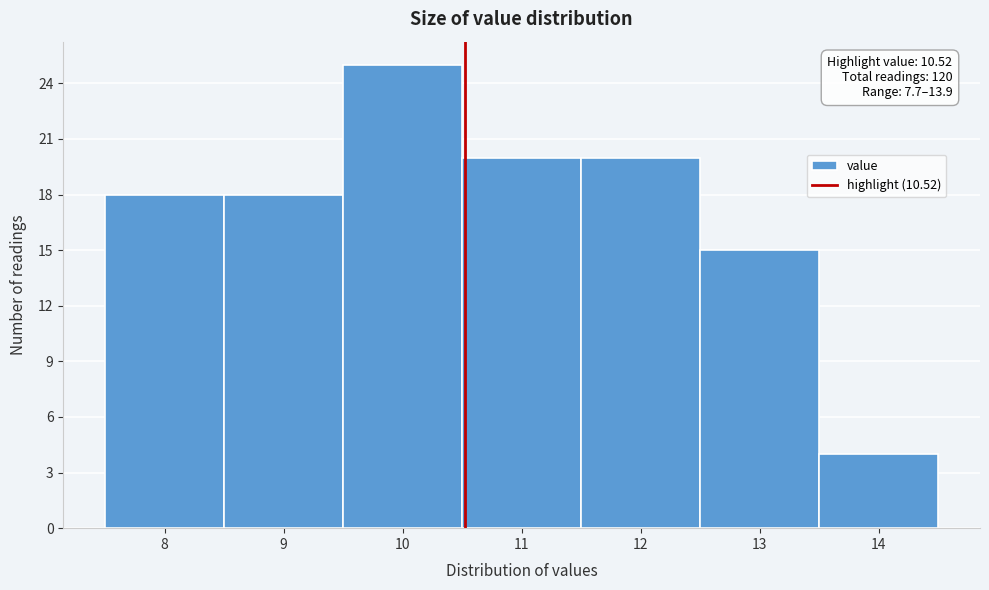

Which range on the x-axis has the tallest bar?

9.5 to 10.5